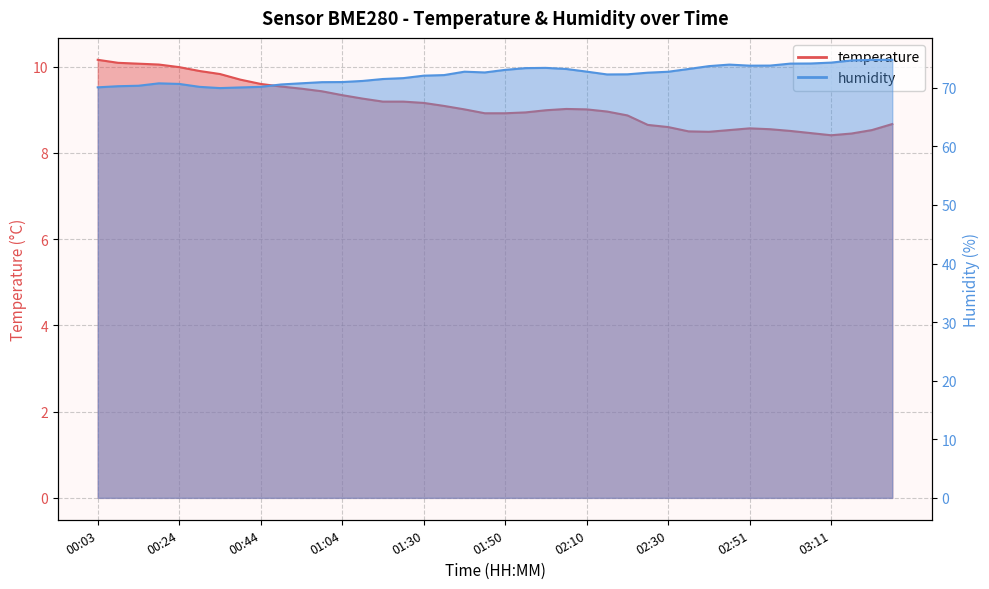

What is the highest value of the temperature series?

10.2